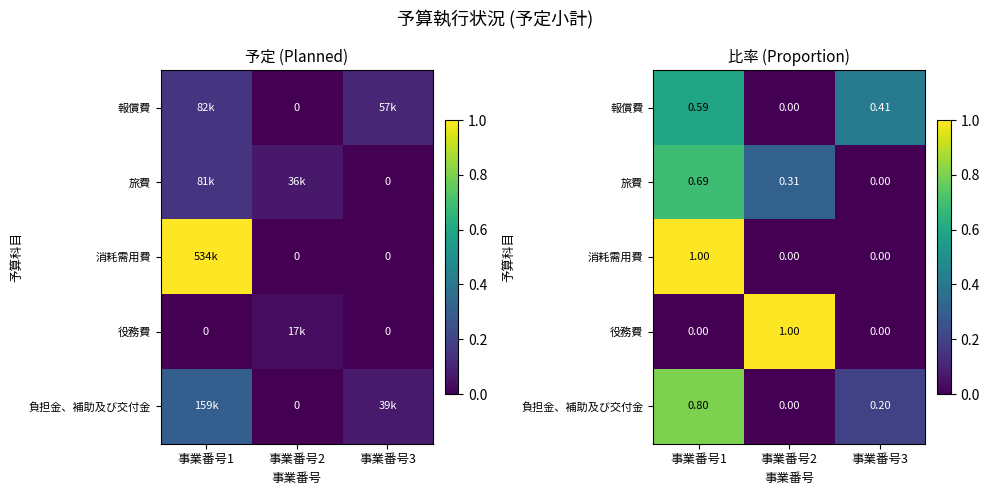

How many data points does each series have?

3